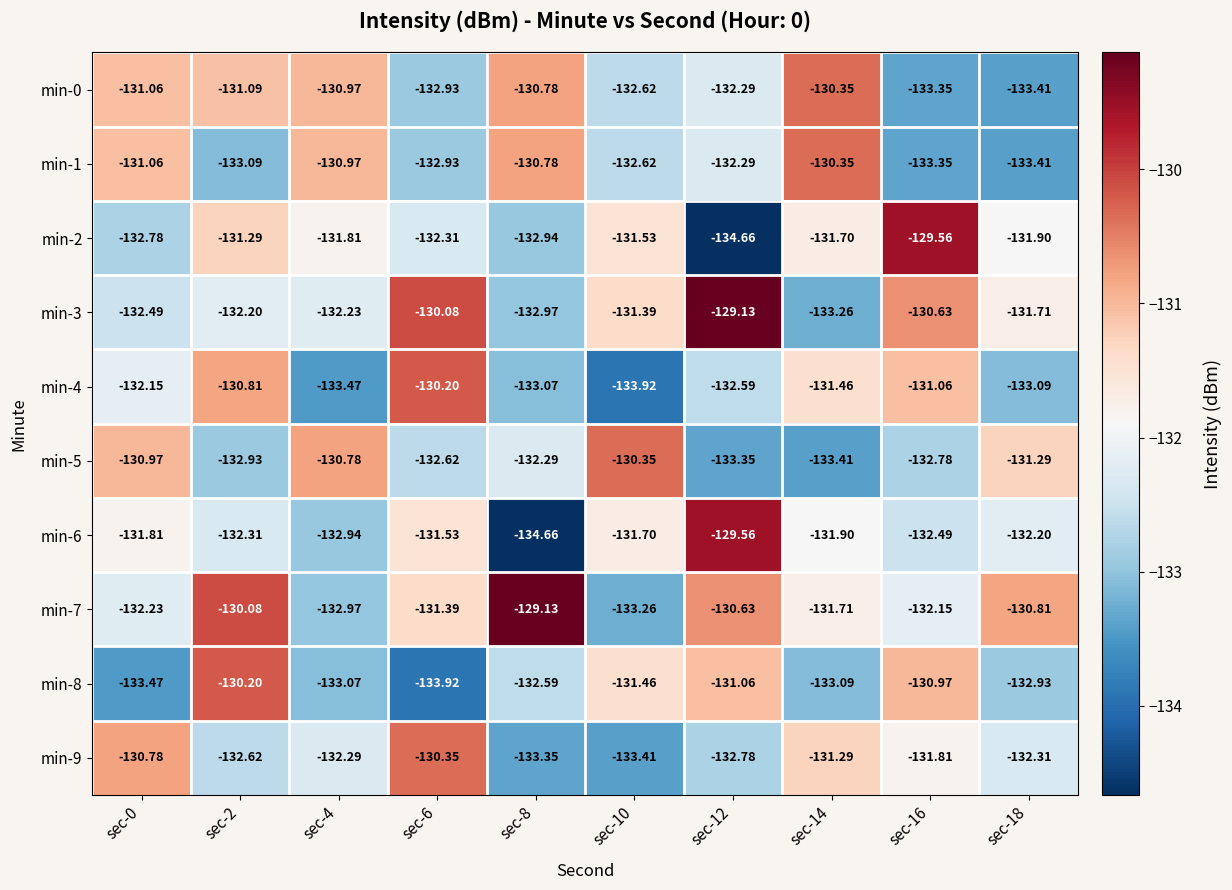

What is the spread (max minus min) of values at sec-6?

3.8